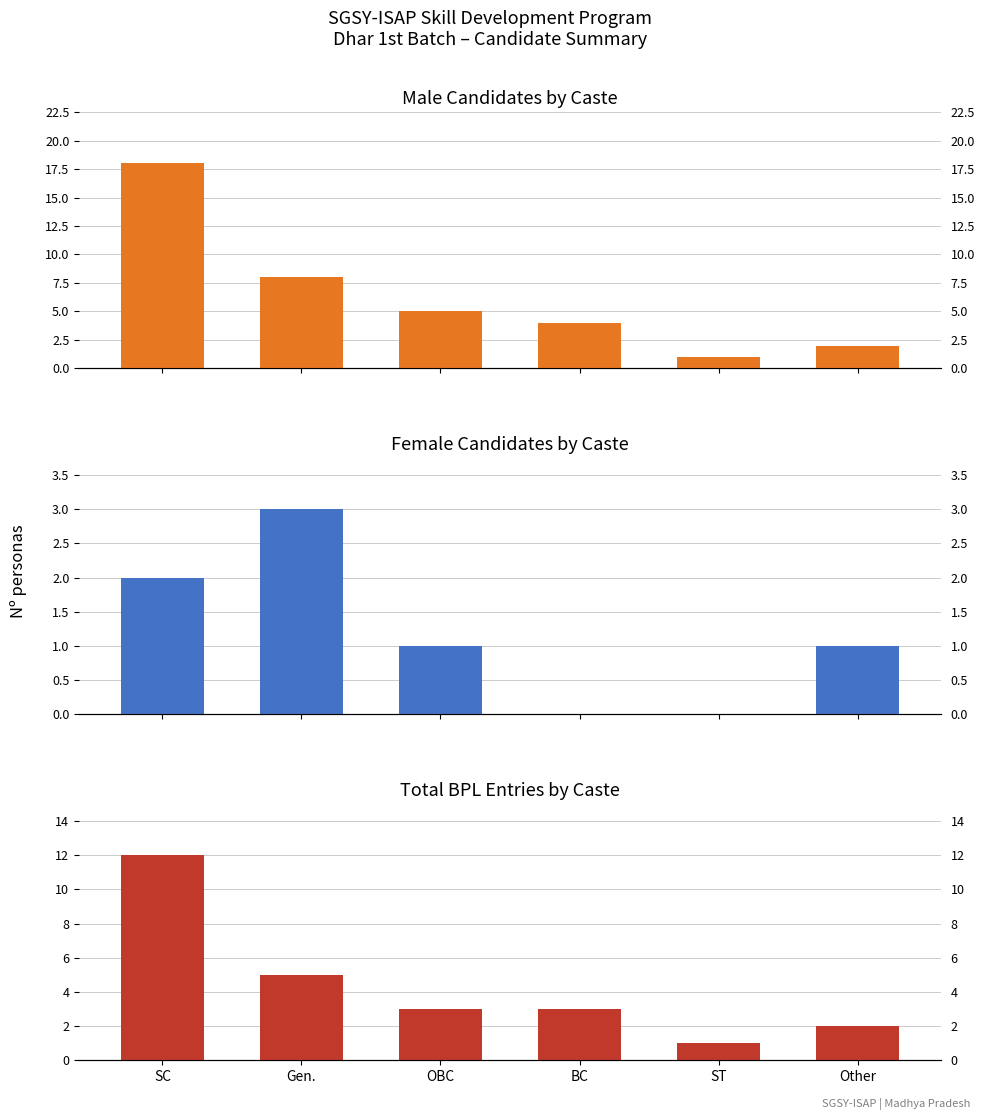

What is the value of the Total BPL Entries bar at the 6th from the left?

2